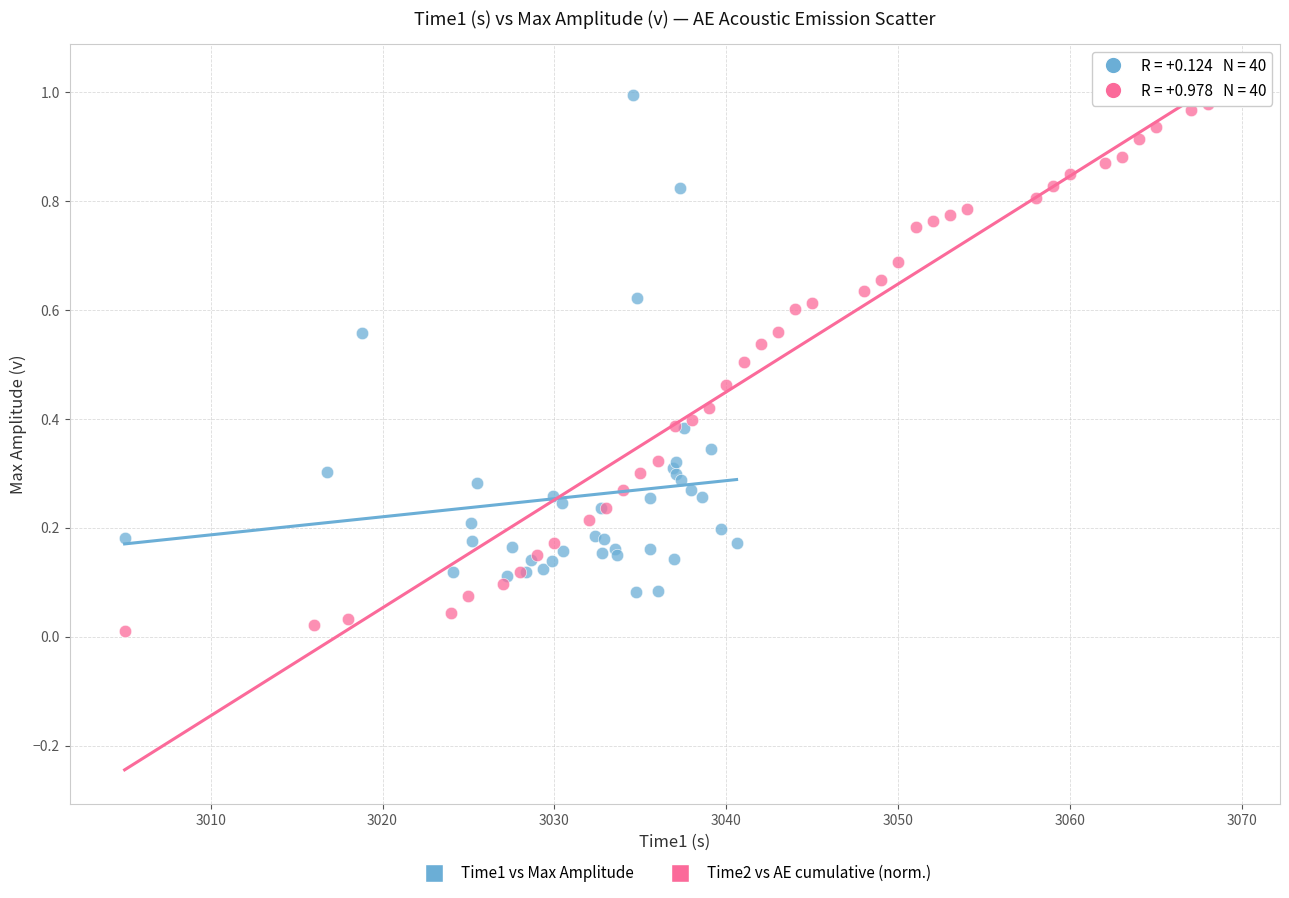

Which series reaches the minimum Y coordinate?

Time2 vs AE cumulative (norm.)